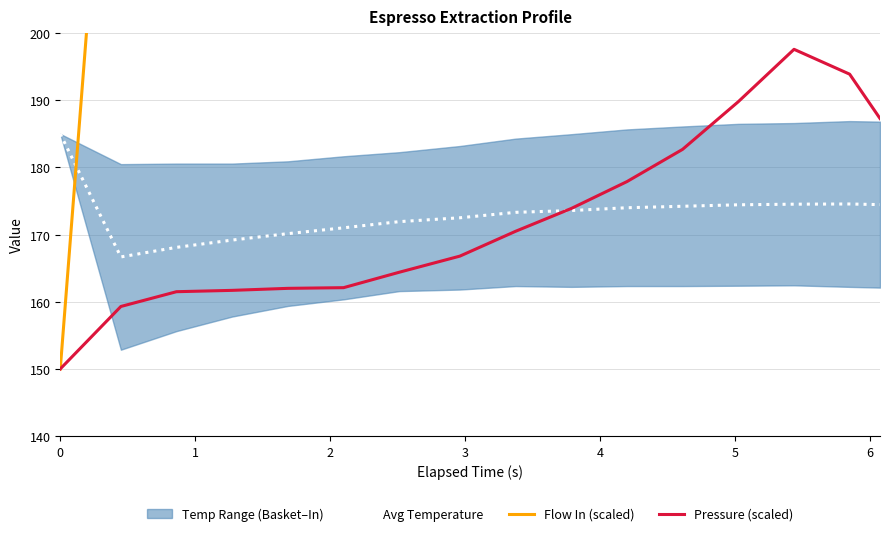

How many values in the Avg Temperature series are below 173?

7